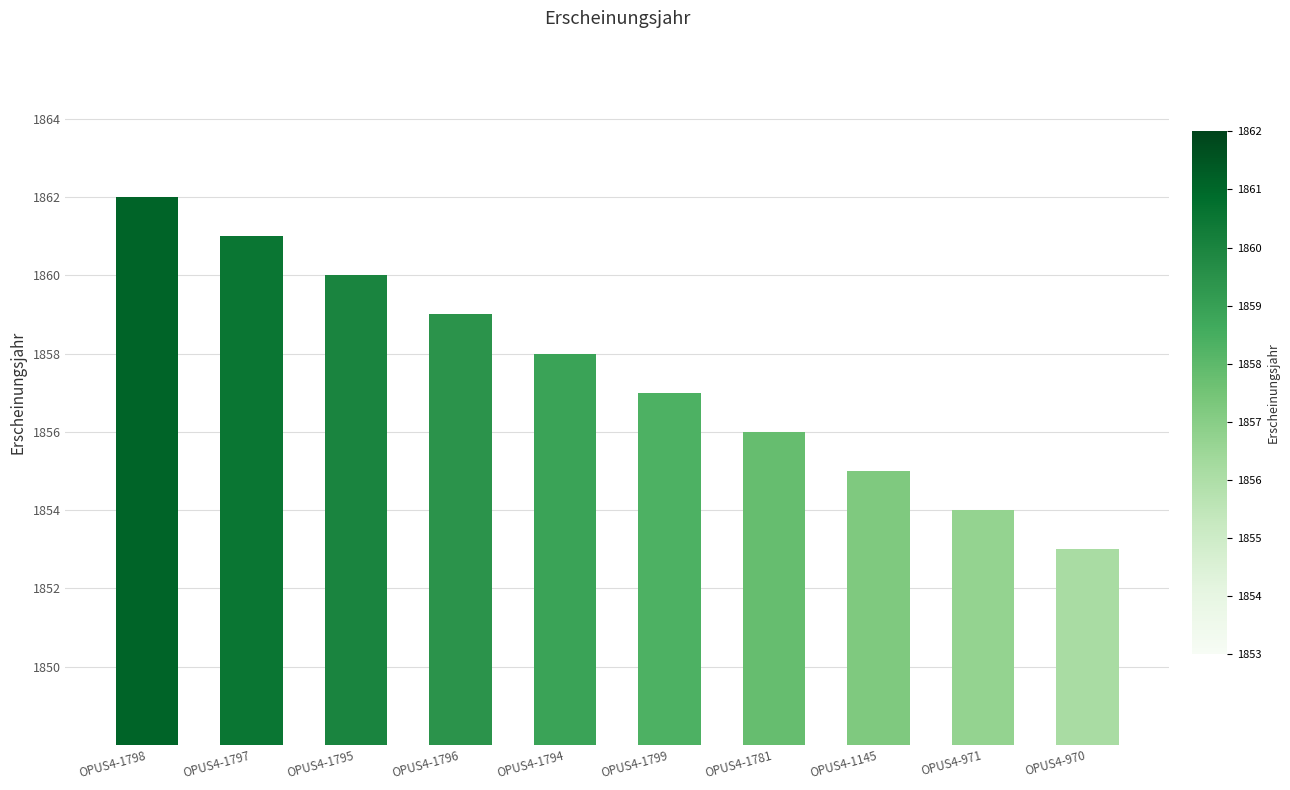

Count the number of data series in this chart.

1